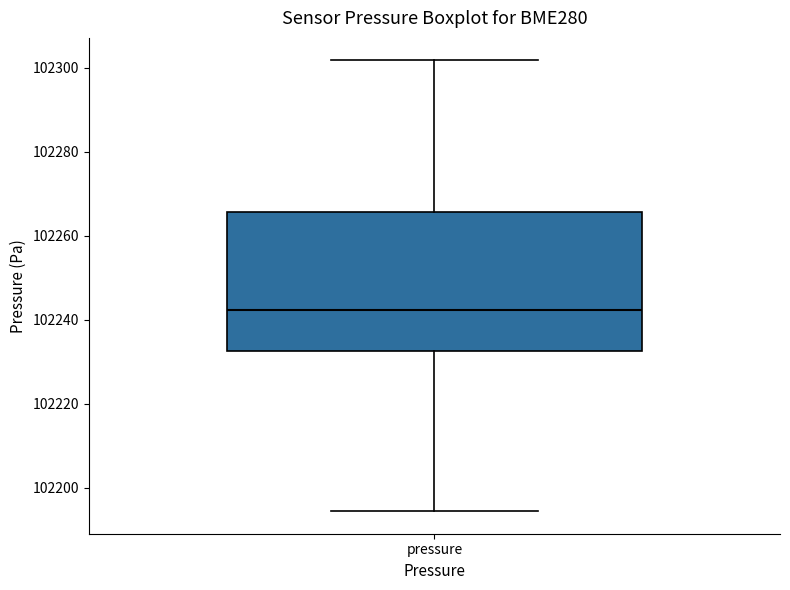

Transcribe this box plot: give where the median line is, the range the box spans, and where the two whiskers end, as read against the y-axis. The values are not printed on the chart, so give them approximately, as read against the axis.

median 102242, box 102232 to 102266, whiskers 102194 to 102302